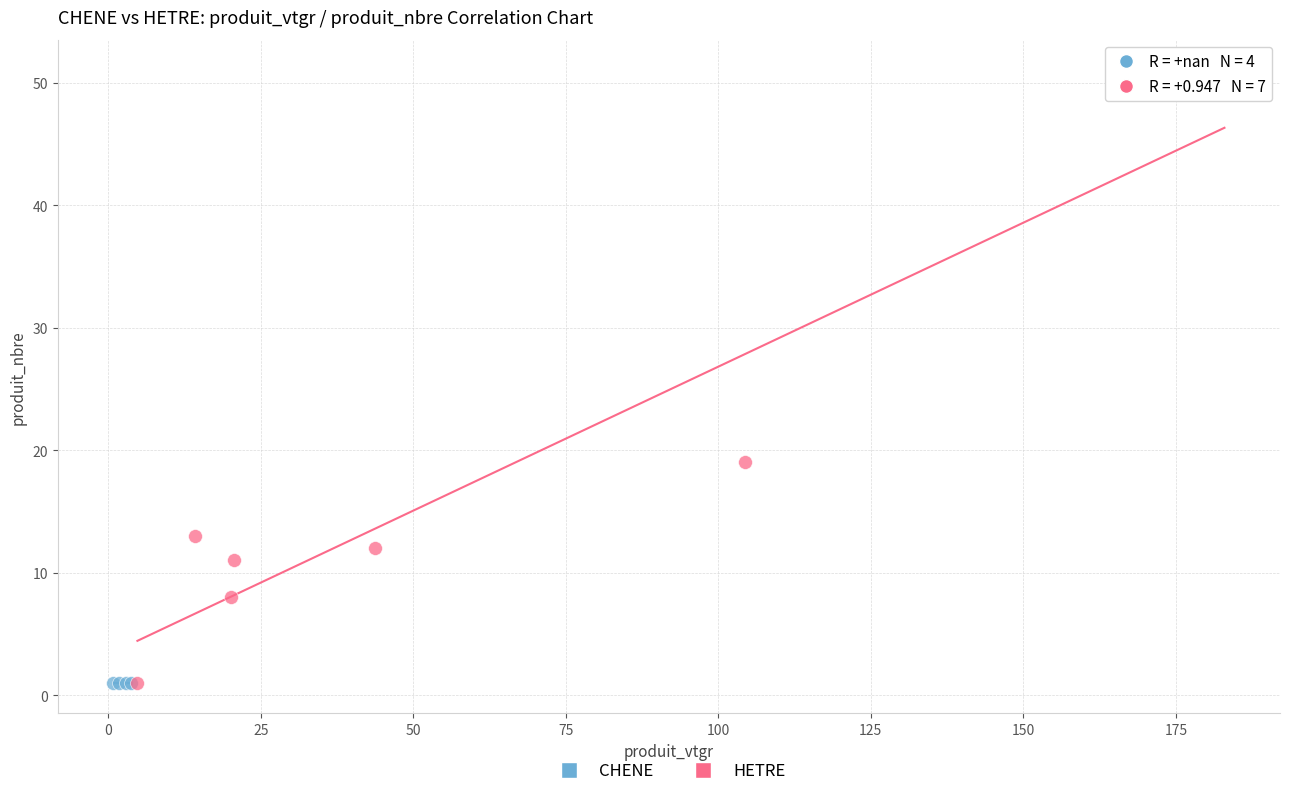

Which series contains the highest Y value?

HETRE